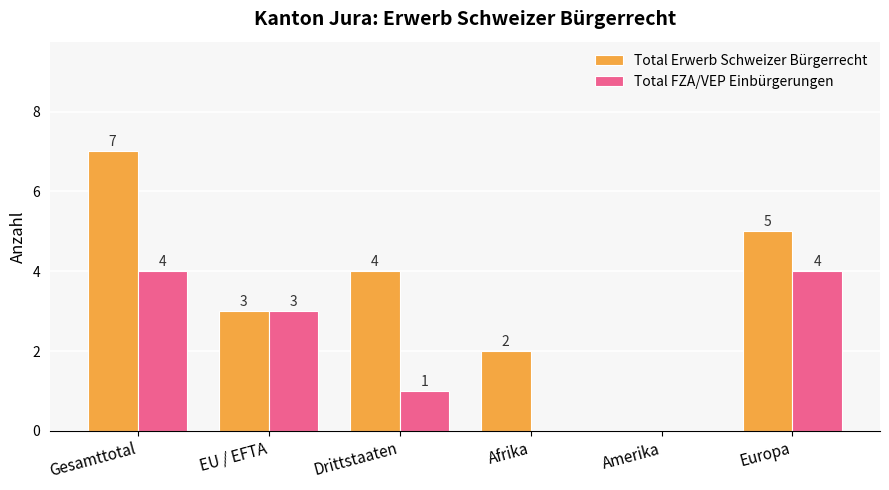

Reading left to right, transcribe all the data shown in this chart.

Total Erwerb Schweizer Bürgerrecht: 7	3	4	2	0	5
Total FZA/VEP Einbürgerungen: 4	3	1	0	0	4